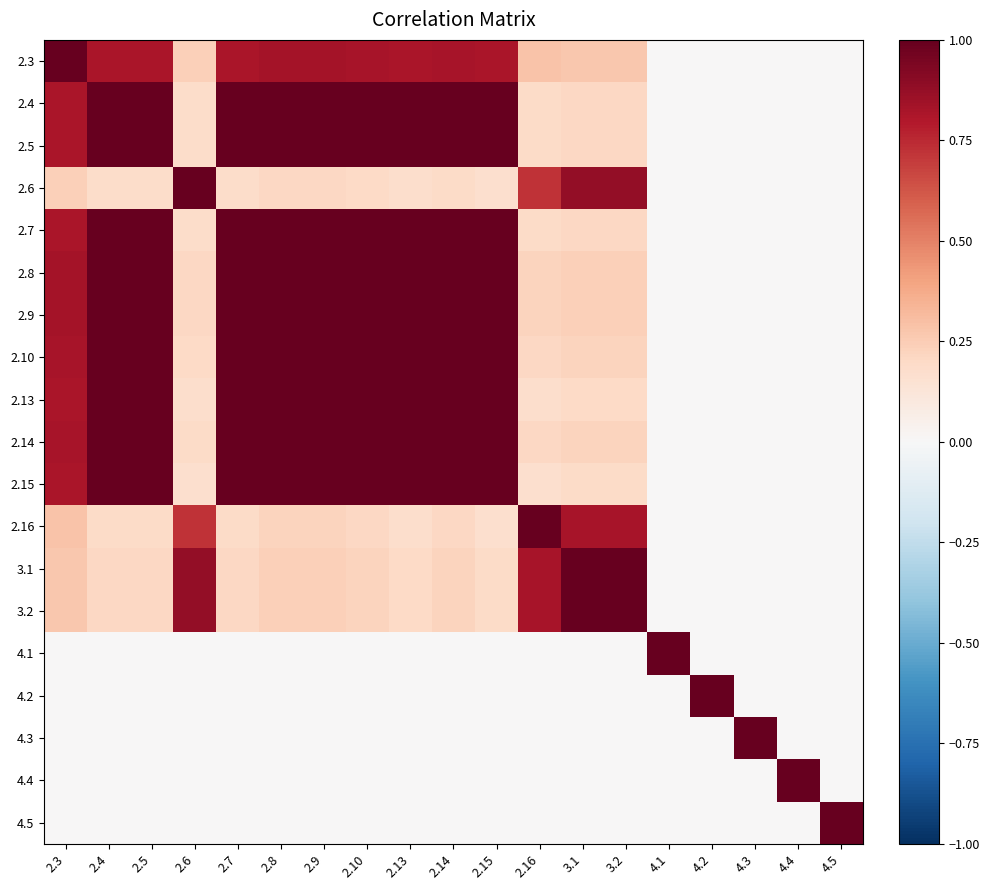

Reading left to right, transcribe all the data shown in this chart.

2.3: 2.3=1.0	2.4=0.8	2.5=0.8	2.6=0.2	2.7=0.8	2.8=0.8	2.9=0.8	2.10=0.8	2.13=0.8	2.14=0.8	2.15=0.8	2.16=0.3	3.1=0.3	3.2=0.3	4.1=0.0	4.2=0.0	4.3=0.0	4.4=0.0	4.5=0.0
2.4: 2.3=0.8	2.4=1.0	2.5=1.0	2.6=0.2	2.7=1.0	2.8=1.0	2.9=1.0	2.10=1.0	2.13=1.0	2.14=1.0	2.15=1.0	2.16=0.2	3.1=0.2	3.2=0.2	4.1=0.0	4.2=0.0	4.3=0.0	4.4=0.0	4.5=0.0
2.5: 2.3=0.8	2.4=1.0	2.5=1.0	2.6=0.2	2.7=1.0	2.8=1.0	2.9=1.0	2.10=1.0	2.13=1.0	2.14=1.0	2.15=1.0	2.16=0.2	3.1=0.2	3.2=0.2	4.1=0.0	4.2=0.0	4.3=0.0	4.4=0.0	4.5=0.0
2.6: 2.3=0.2	2.4=0.2	2.5=0.2	2.6=1.0	2.7=0.2	2.8=0.2	2.9=0.2	2.10=0.2	2.13=0.2	2.14=0.2	2.15=0.2	2.16=0.7	3.1=0.9	3.2=0.9	4.1=0.0	4.2=0.0	4.3=0.0	4.4=0.0	4.5=0.0
2.7: 2.3=0.8	2.4=1.0	2.5=1.0	2.6=0.2	2.7=1.0	2.8=1.0	2.9=1.0	2.10=1.0	2.13=1.0	2.14=1.0	2.15=1.0	2.16=0.2	3.1=0.2	3.2=0.2	4.1=0.0	4.2=0.0	4.3=0.0	4.4=0.0	4.5=0.0
2.8: 2.3=0.8	2.4=1.0	2.5=1.0	2.6=0.2	2.7=1.0	2.8=1.0	2.9=1.0	2.10=1.0	2.13=1.0	2.14=1.0	2.15=1.0	2.16=0.2	3.1=0.2	3.2=0.2	4.1=0.0	4.2=0.0	4.3=0.0	4.4=0.0	4.5=0.0
2.9: 2.3=0.8	2.4=1.0	2.5=1.0	2.6=0.2	2.7=1.0	2.8=1.0	2.9=1.0	2.10=1.0	2.13=1.0	2.14=1.0	2.15=1.0	2.16=0.2	3.1=0.2	3.2=0.2	4.1=0.0	4.2=0.0	4.3=0.0	4.4=0.0	4.5=0.0
2.10: 2.3=0.8	2.4=1.0	2.5=1.0	2.6=0.2	2.7=1.0	2.8=1.0	2.9=1.0	2.10=1.0	2.13=1.0	2.14=1.0	2.15=1.0	2.16=0.2	3.1=0.2	3.2=0.2	4.1=0.0	4.2=0.0	4.3=0.0	4.4=0.0	4.5=0.0
2.13: 2.3=0.8	2.4=1.0	2.5=1.0	2.6=0.2	2.7=1.0	2.8=1.0	2.9=1.0	2.10=1.0	2.13=1.0	2.14=1.0	2.15=1.0	2.16=0.2	3.1=0.2	3.2=0.2	4.1=0.0	4.2=0.0	4.3=0.0	4.4=0.0	4.5=0.0
2.14: 2.3=0.8	2.4=1.0	2.5=1.0	2.6=0.2	2.7=1.0	2.8=1.0	2.9=1.0	2.10=1.0	2.13=1.0	2.14=1.0	2.15=1.0	2.16=0.2	3.1=0.2	3.2=0.2	4.1=0.0	4.2=0.0	4.3=0.0	4.4=0.0	4.5=0.0
2.15: 2.3=0.8	2.4=1.0	2.5=1.0	2.6=0.2	2.7=1.0	2.8=1.0	2.9=1.0	2.10=1.0	2.13=1.0	2.14=1.0	2.15=1.0	2.16=0.2	3.1=0.2	3.2=0.2	4.1=0.0	4.2=0.0	4.3=0.0	4.4=0.0	4.5=0.0
2.16: 2.3=0.3	2.4=0.2	2.5=0.2	2.6=0.7	2.7=0.2	2.8=0.2	2.9=0.2	2.10=0.2	2.13=0.2	2.14=0.2	2.15=0.2	2.16=1.0	3.1=0.8	3.2=0.8	4.1=0.0	4.2=0.0	4.3=0.0	4.4=0.0	4.5=0.0
3.1: 2.3=0.3	2.4=0.2	2.5=0.2	2.6=0.9	2.7=0.2	2.8=0.2	2.9=0.2	2.10=0.2	2.13=0.2	2.14=0.2	2.15=0.2	2.16=0.8	3.1=1.0	3.2=1.0	4.1=0.0	4.2=0.0	4.3=0.0	4.4=0.0	4.5=0.0
3.2: 2.3=0.3	2.4=0.2	2.5=0.2	2.6=0.9	2.7=0.2	2.8=0.2	2.9=0.2	2.10=0.2	2.13=0.2	2.14=0.2	2.15=0.2	2.16=0.8	3.1=1.0	3.2=1.0	4.1=0.0	4.2=0.0	4.3=0.0	4.4=0.0	4.5=0.0
4.1: 2.3=0.0	2.4=0.0	2.5=0.0	2.6=0.0	2.7=0.0	2.8=0.0	2.9=0.0	2.10=0.0	2.13=0.0	2.14=0.0	2.15=0.0	2.16=0.0	3.1=0.0	3.2=0.0	4.1=1.0	4.2=0.0	4.3=0.0	4.4=0.0	4.5=0.0
4.2: 2.3=0.0	2.4=0.0	2.5=0.0	2.6=0.0	2.7=0.0	2.8=0.0	2.9=0.0	2.10=0.0	2.13=0.0	2.14=0.0	2.15=0.0	2.16=0.0	3.1=0.0	3.2=0.0	4.1=0.0	4.2=1.0	4.3=0.0	4.4=0.0	4.5=0.0
4.3: 2.3=0.0	2.4=0.0	2.5=0.0	2.6=0.0	2.7=0.0	2.8=0.0	2.9=0.0	2.10=0.0	2.13=0.0	2.14=0.0	2.15=0.0	2.16=0.0	3.1=0.0	3.2=0.0	4.1=0.0	4.2=0.0	4.3=1.0	4.4=0.0	4.5=0.0
4.4: 2.3=0.0	2.4=0.0	2.5=0.0	2.6=0.0	2.7=0.0	2.8=0.0	2.9=0.0	2.10=0.0	2.13=0.0	2.14=0.0	2.15=0.0	2.16=0.0	3.1=0.0	3.2=0.0	4.1=0.0	4.2=0.0	4.3=0.0	4.4=1.0	4.5=0.0
4.5: 2.3=0.0	2.4=0.0	2.5=0.0	2.6=0.0	2.7=0.0	2.8=0.0	2.9=0.0	2.10=0.0	2.13=0.0	2.14=0.0	2.15=0.0	2.16=0.0	3.1=0.0	3.2=0.0	4.1=0.0	4.2=0.0	4.3=0.0	4.4=0.0	4.5=1.0